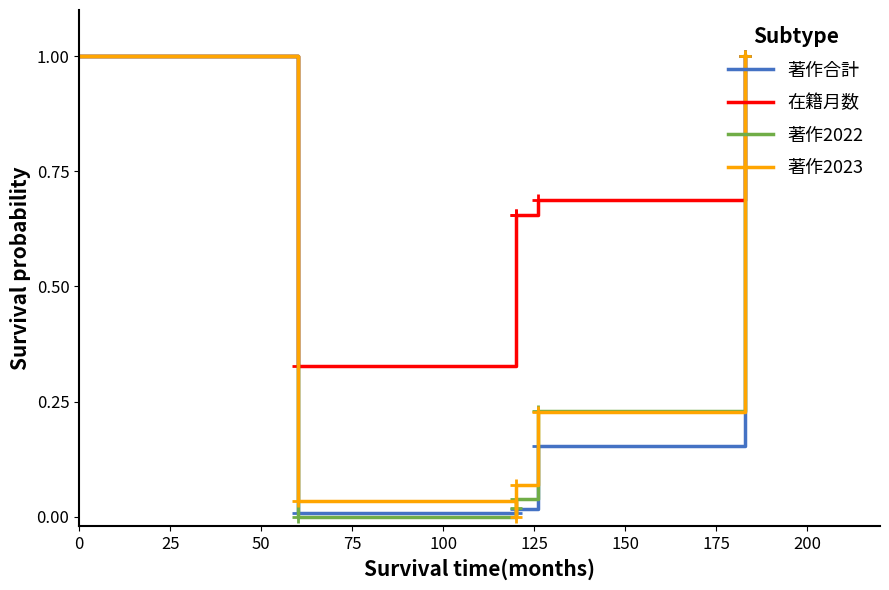

The value of 著作2022 at 0 is 1.0. True or false?

True